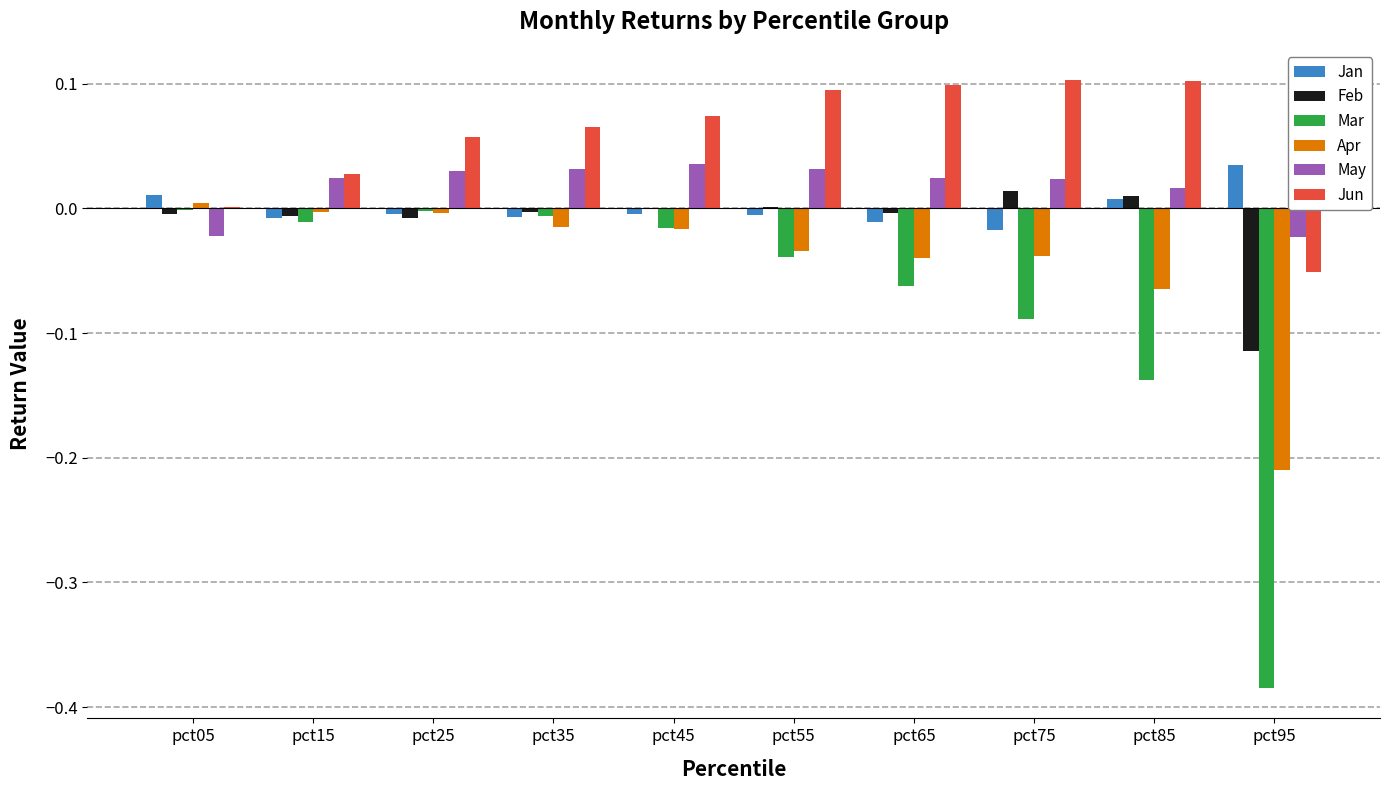

Which series has the largest total across all categories?

Jun